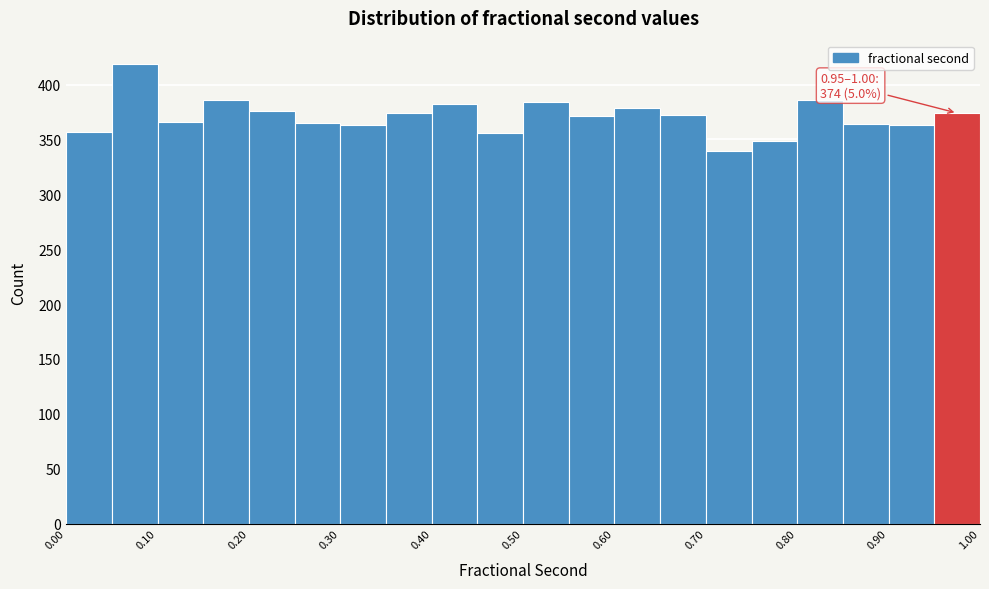

Which range on the x-axis has the tallest bar?

0.05 to 0.10